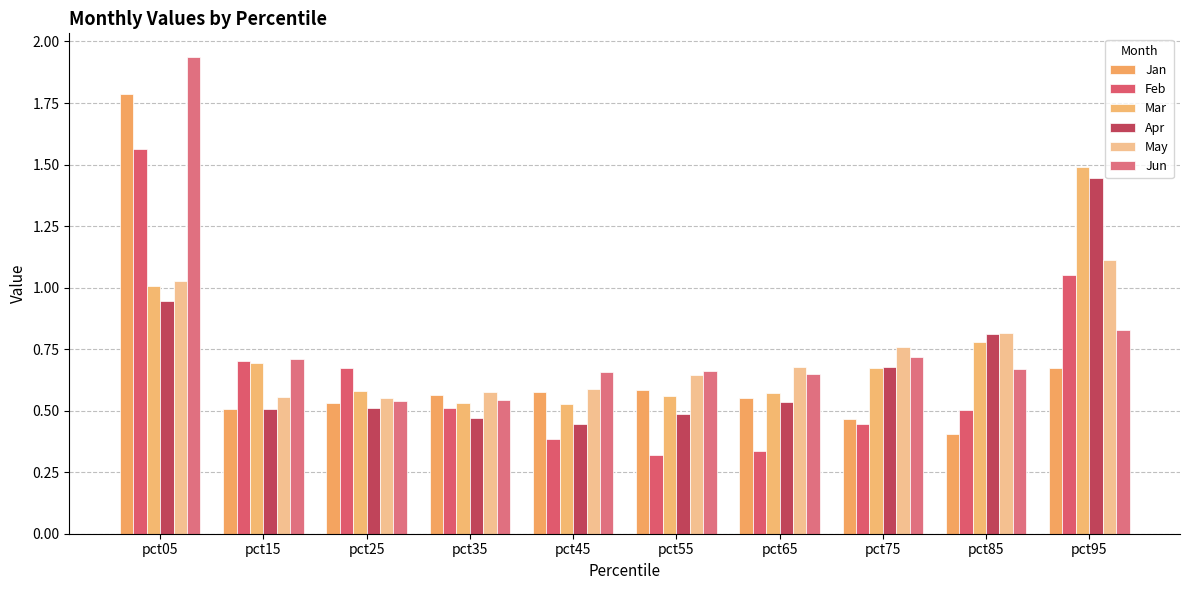

How many groups of bars are there?

10